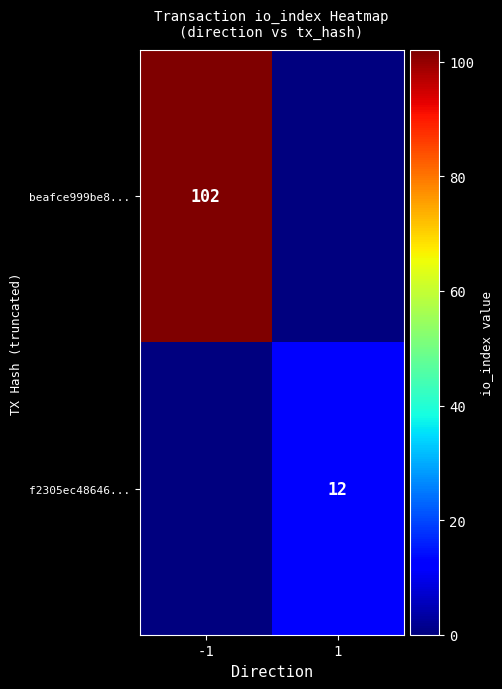

Is it true that f2305ec48646... equals 12 at 1?

True